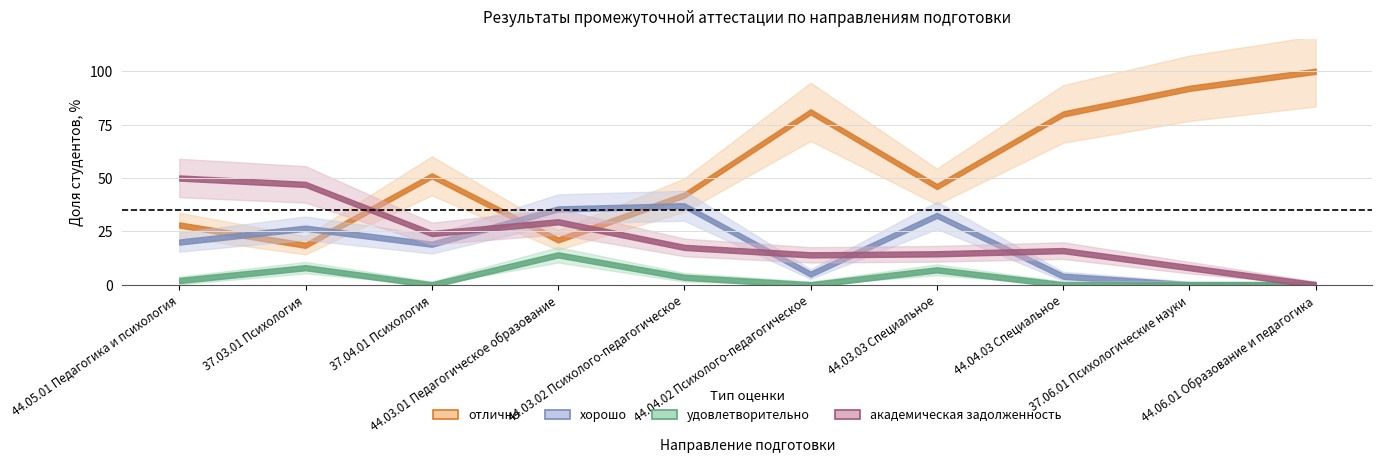

The value of отлично at 37.06.01 Психологические науки is 92.0. True or false?

True